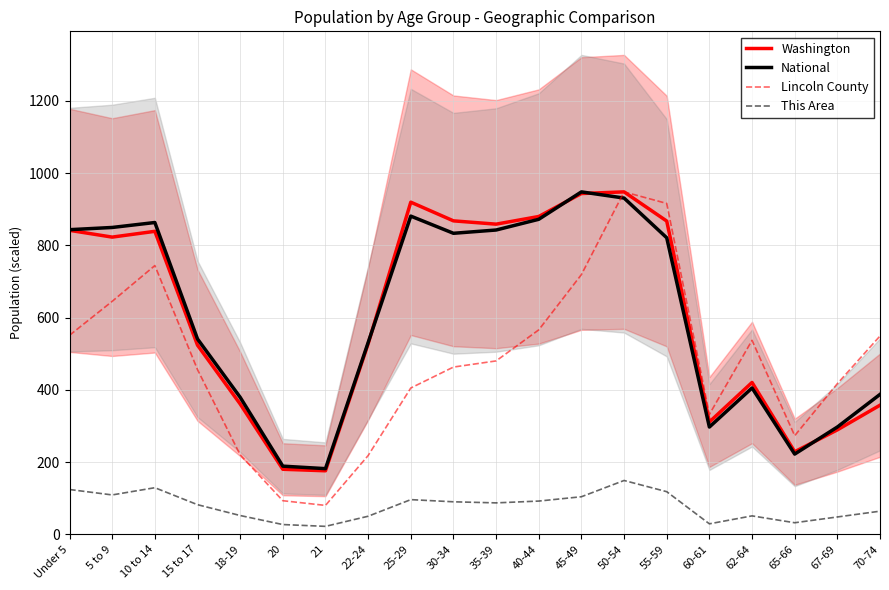

What is the difference between the This Area values at 35-39 and 50-54?

62.0